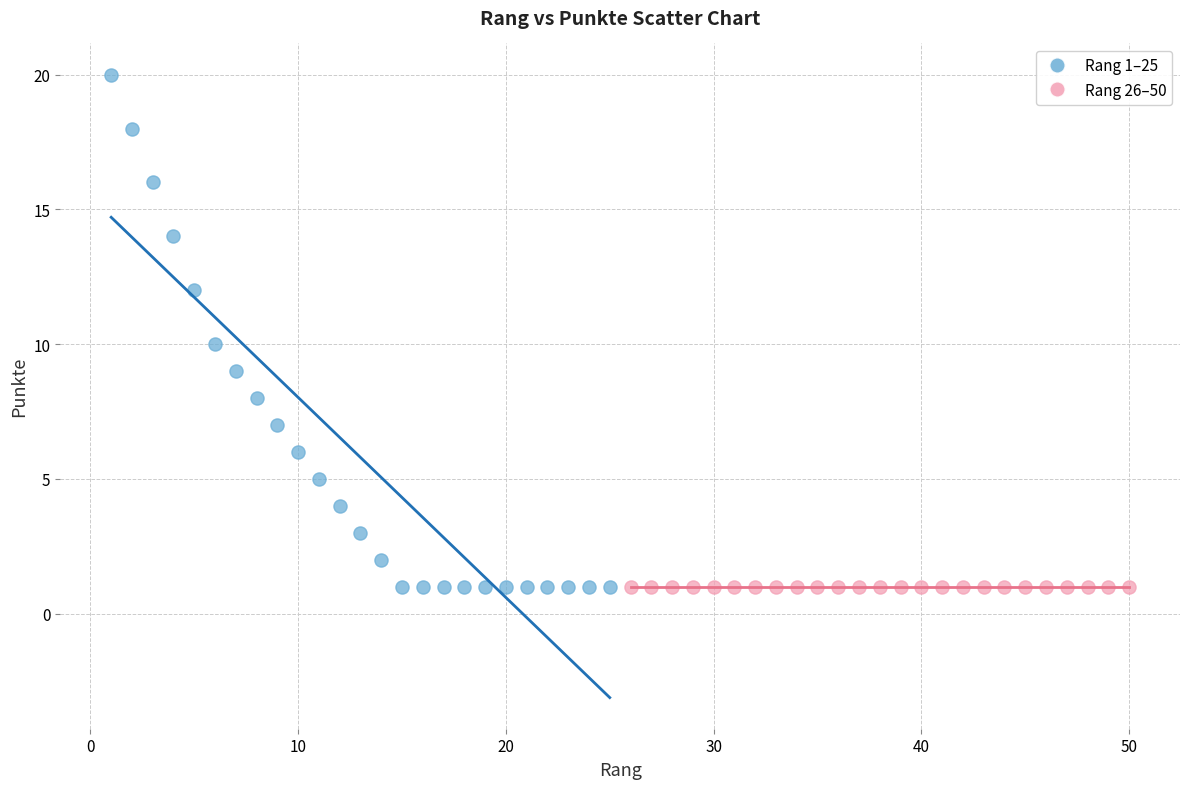

Which series contains the highest Y value?

Rang 1–25